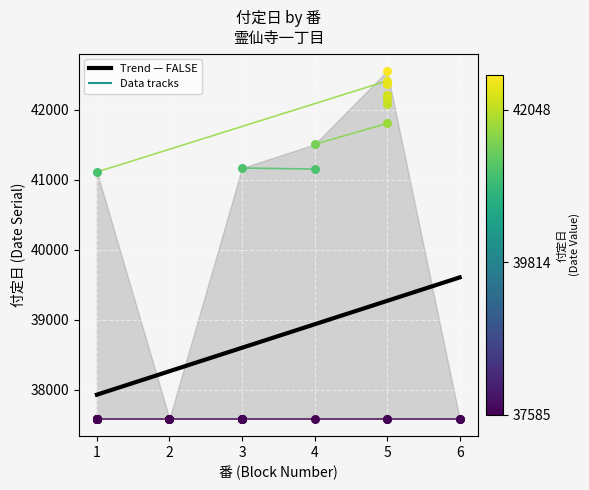

At which category is the sum across all series the highest?

6